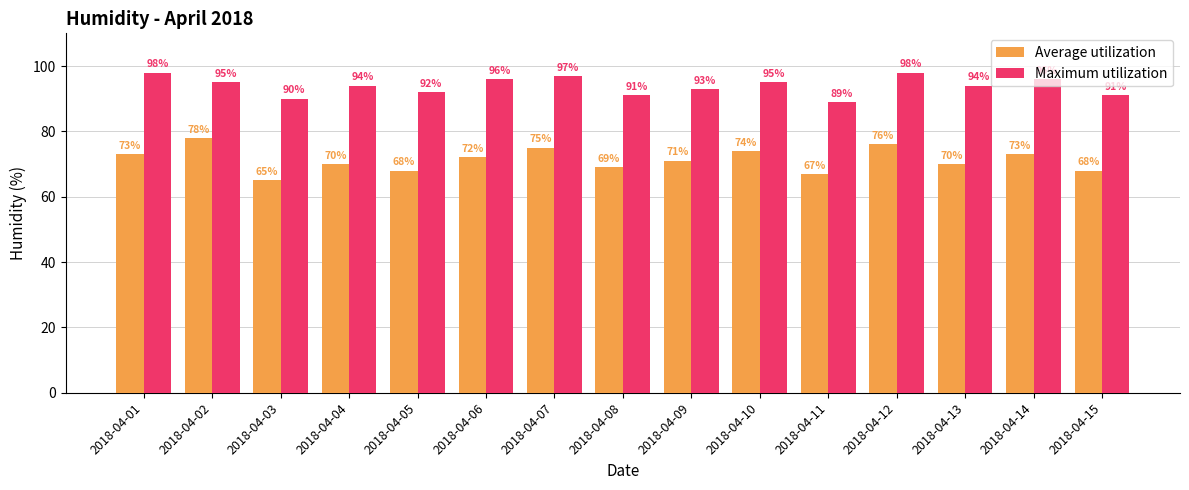

What is the difference between the highest and lowest values at 2018-04-02?

17